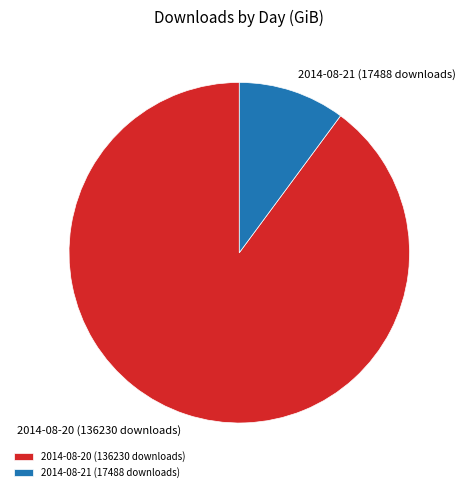

Is it true that 2014-08-20 (136230 downloads) is 77% of the pie?

False